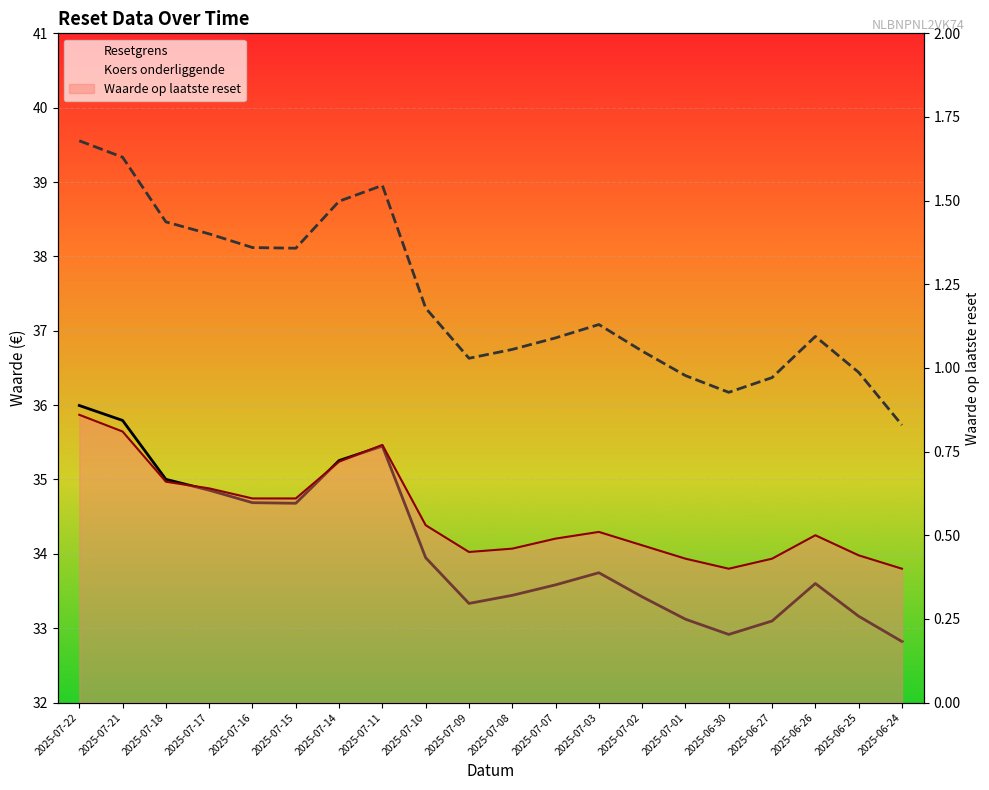

What is the sum of the Waarde op laatste reset values at 2025-07-22 and 2025-06-30?

1.3